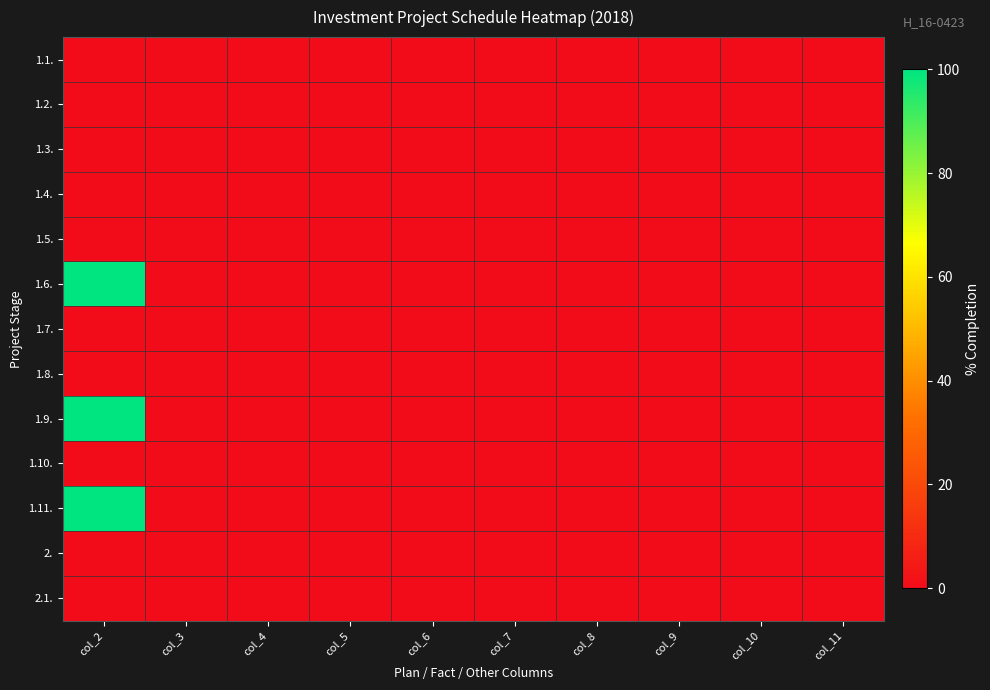

How many categories are shown in the chart?

10